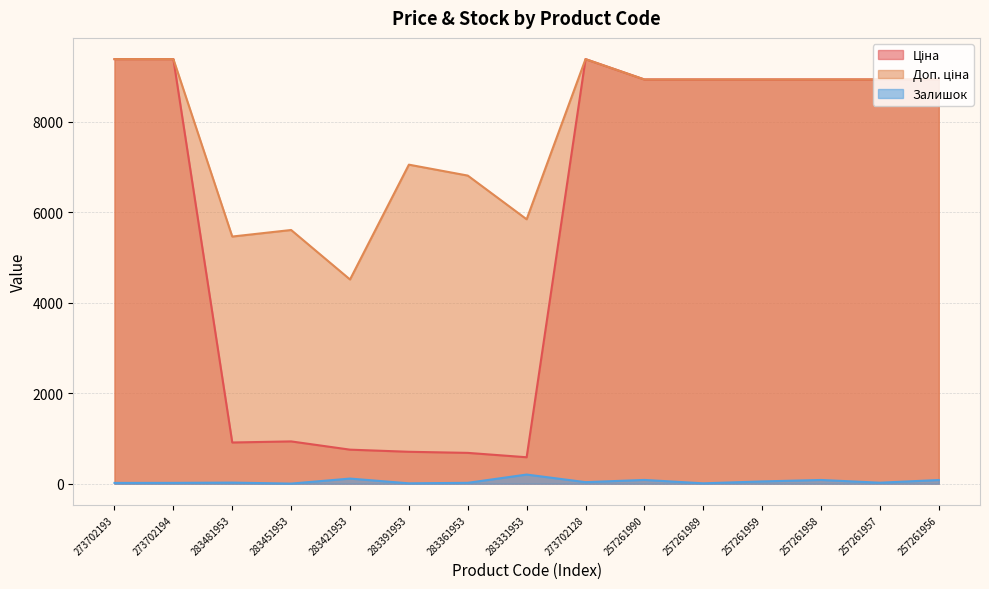

What is the minimum value shown in the chart?

2.0